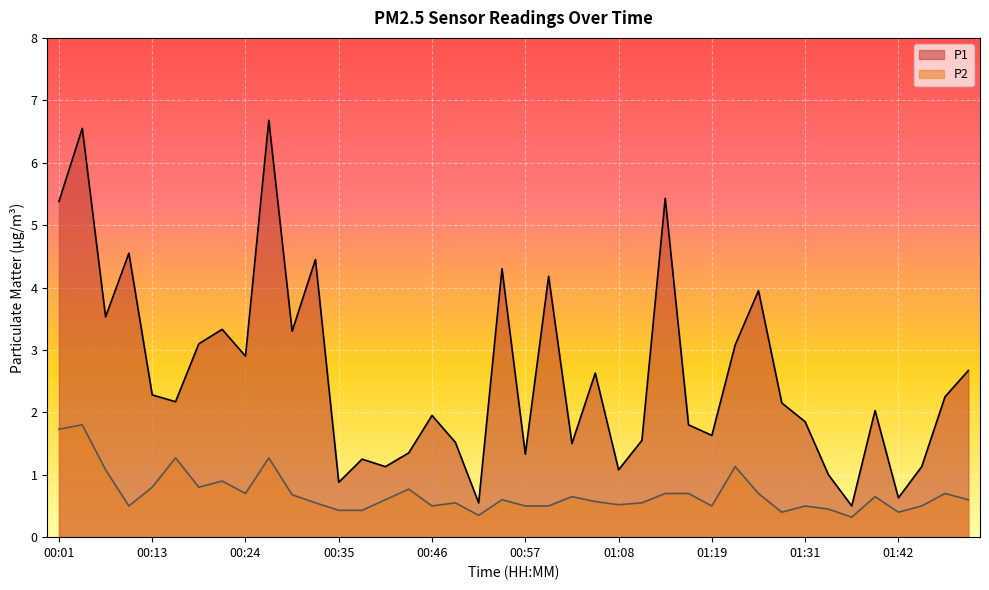

What are all the series names shown in the legend?

P1, P2